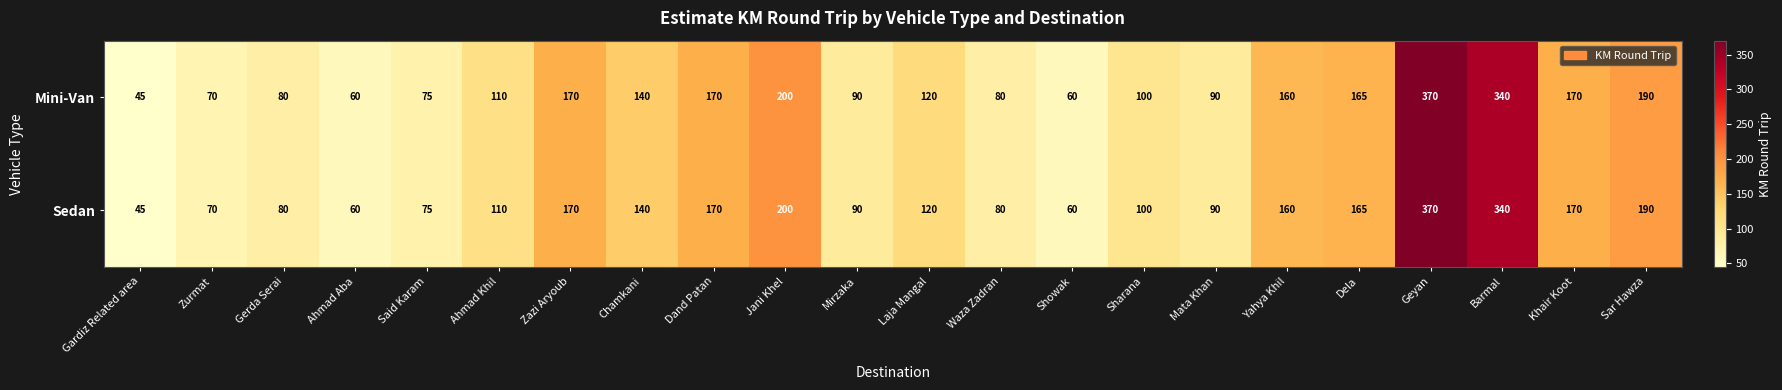

What value does the Mini-Van series have at Showak, to the nearest 10?

60